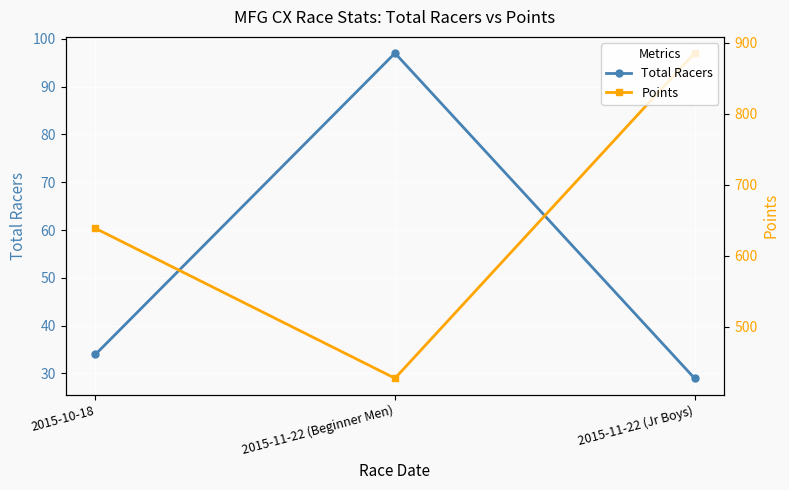

Where is Total Racers nearest to the value 63?

2015-10-18